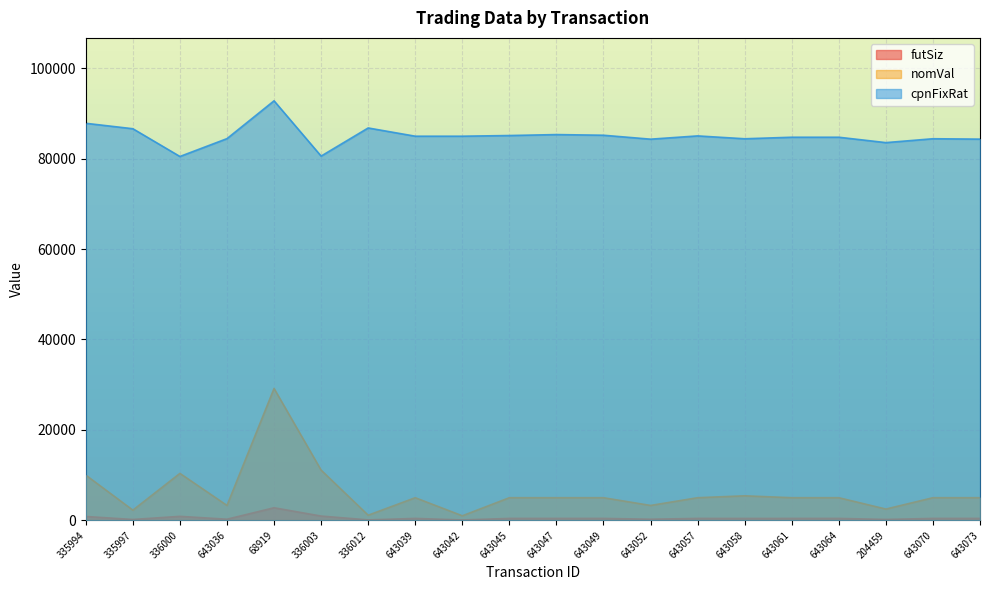

How many lines are shown in the chart?

3